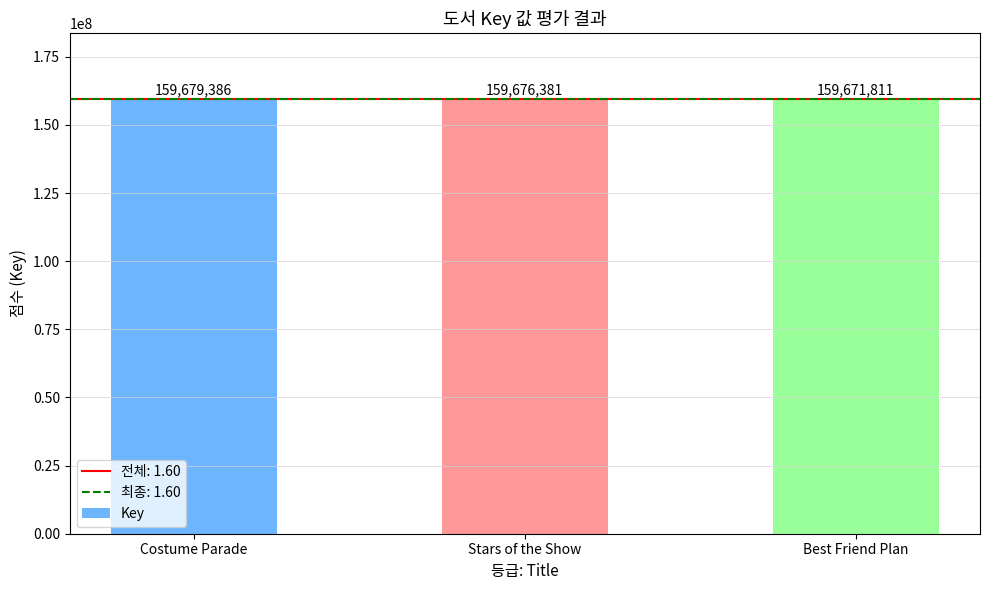

How many series are shown in this chart?

1